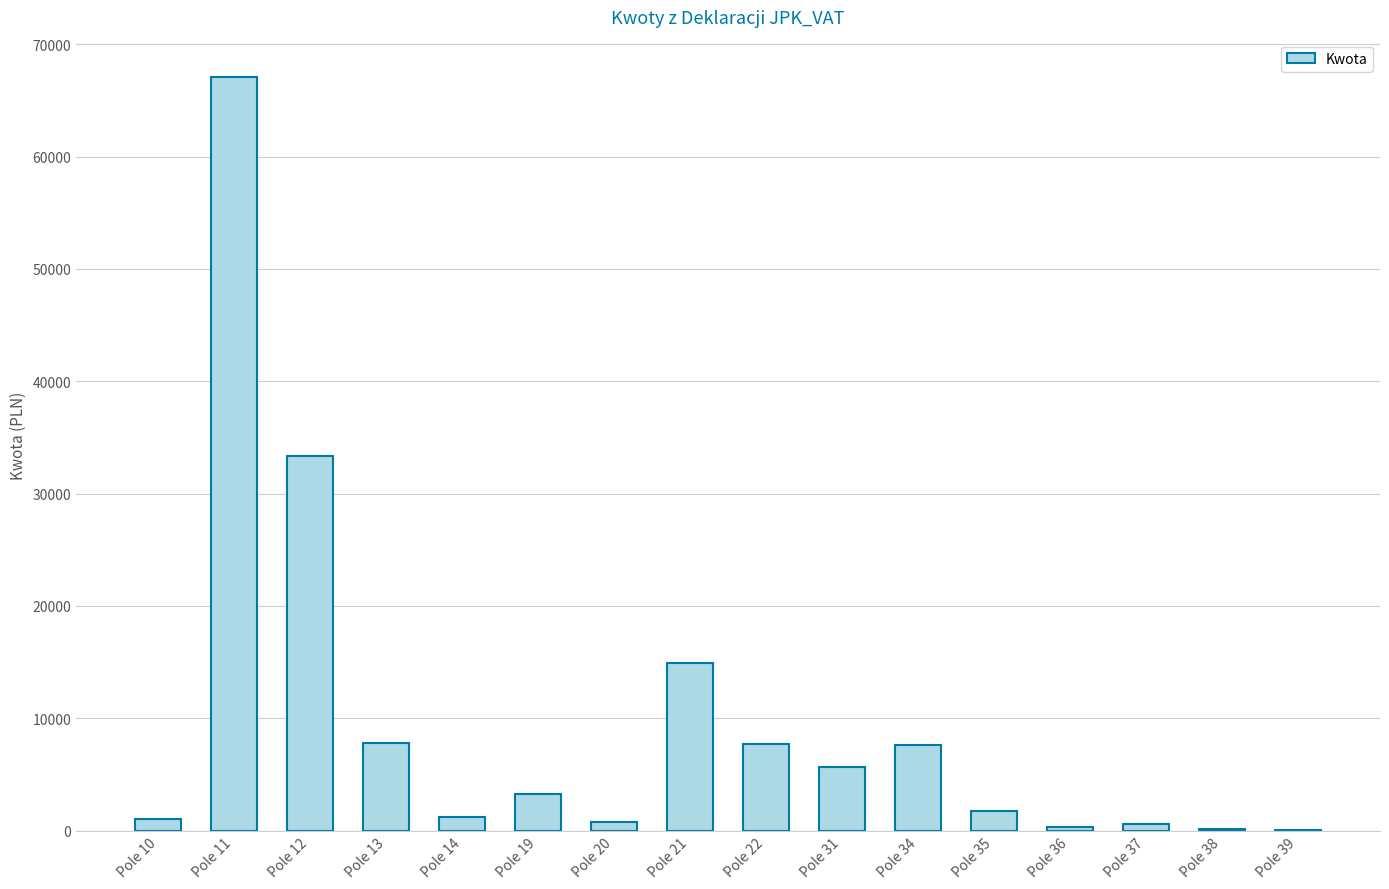

Which category has the highest value across all series?

Pole 11